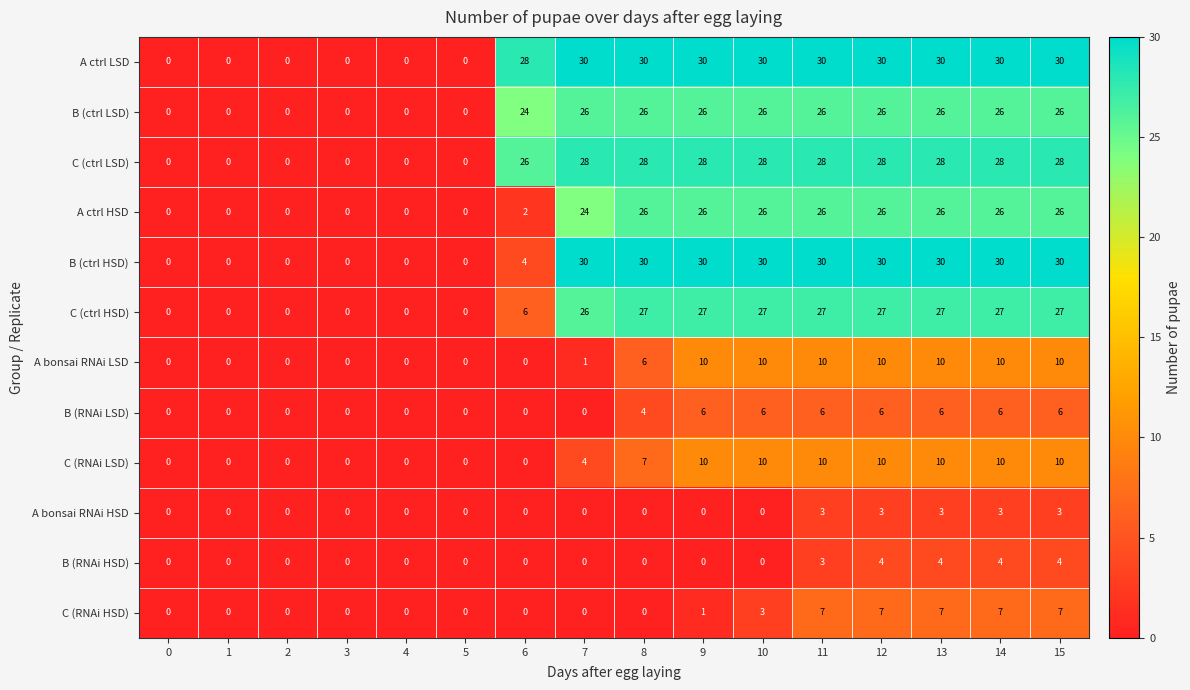

What is the difference between the A bonsai RNAi HSD values at 7 and 11?

3